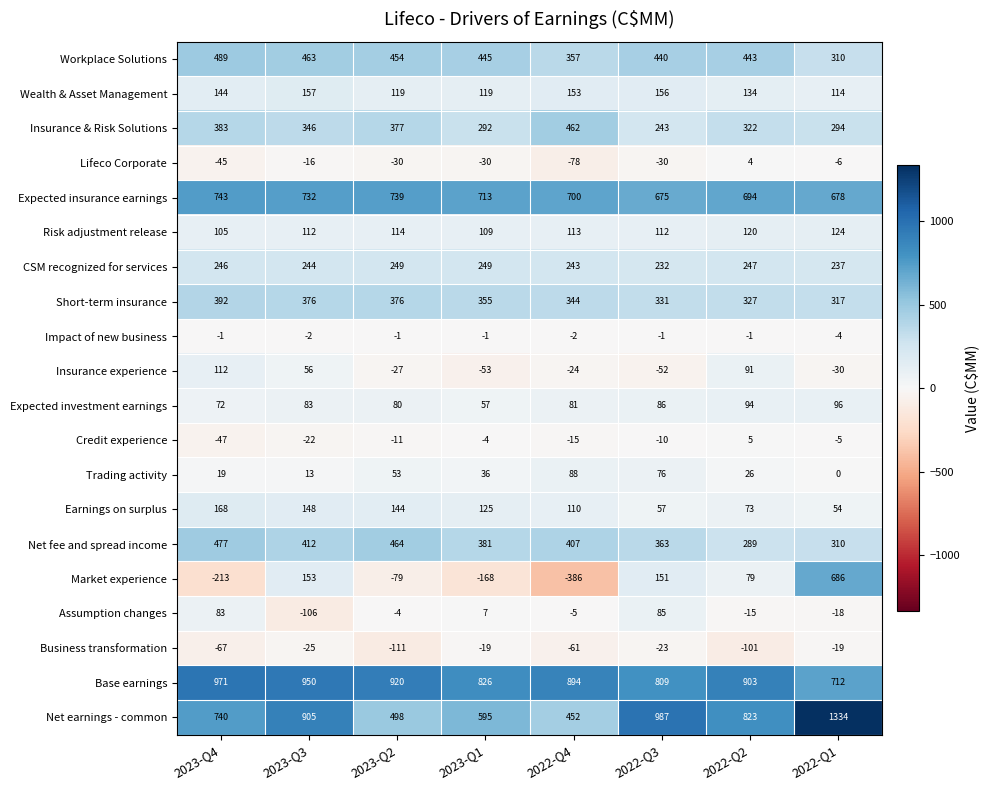

What is the sum of all Expected investment earnings values?

649